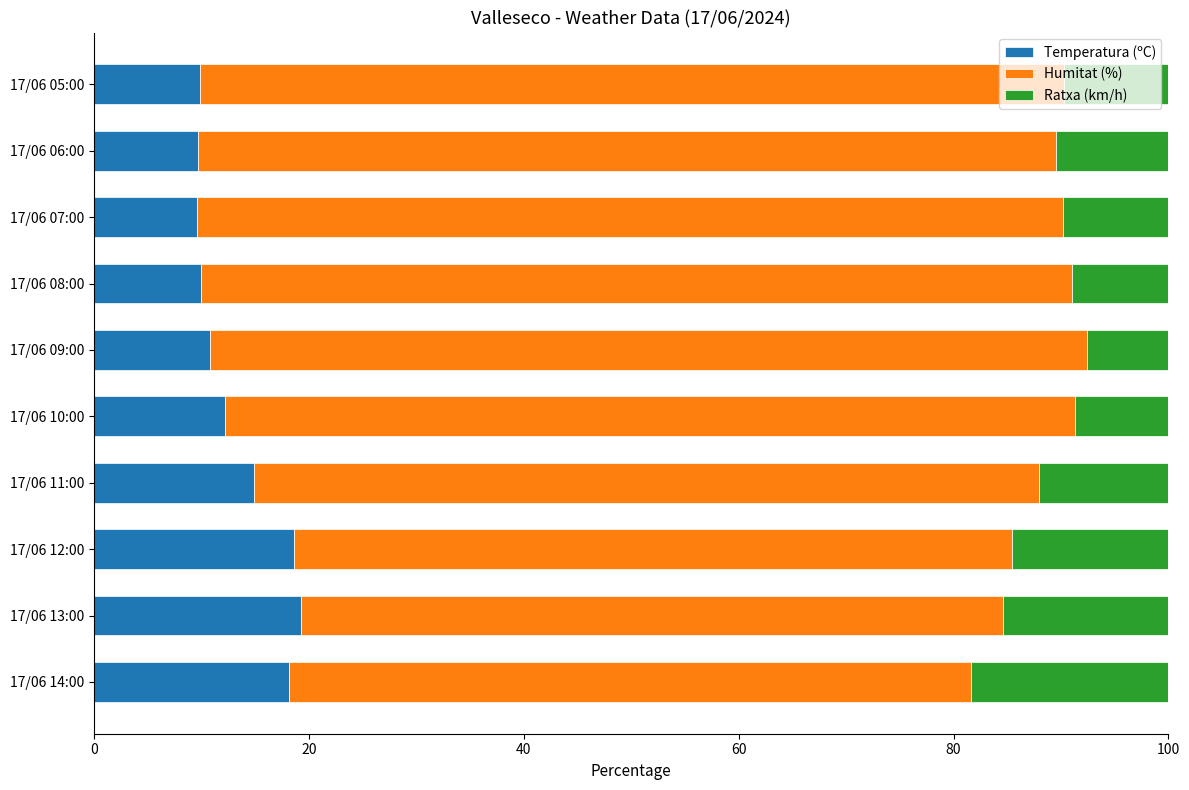

Count the number of data series in this chart.

3